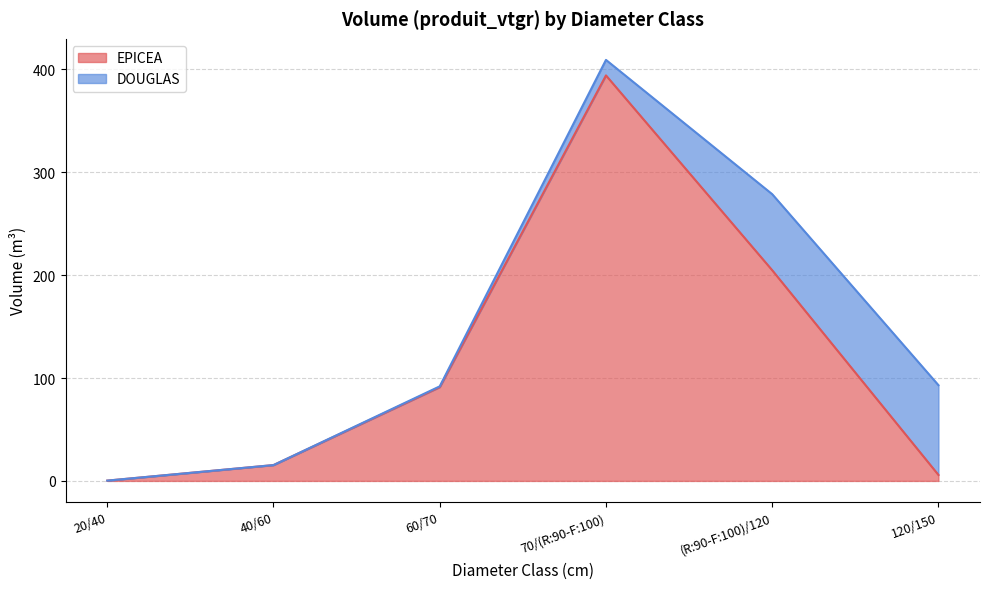

What position from the left is 20/40?

1